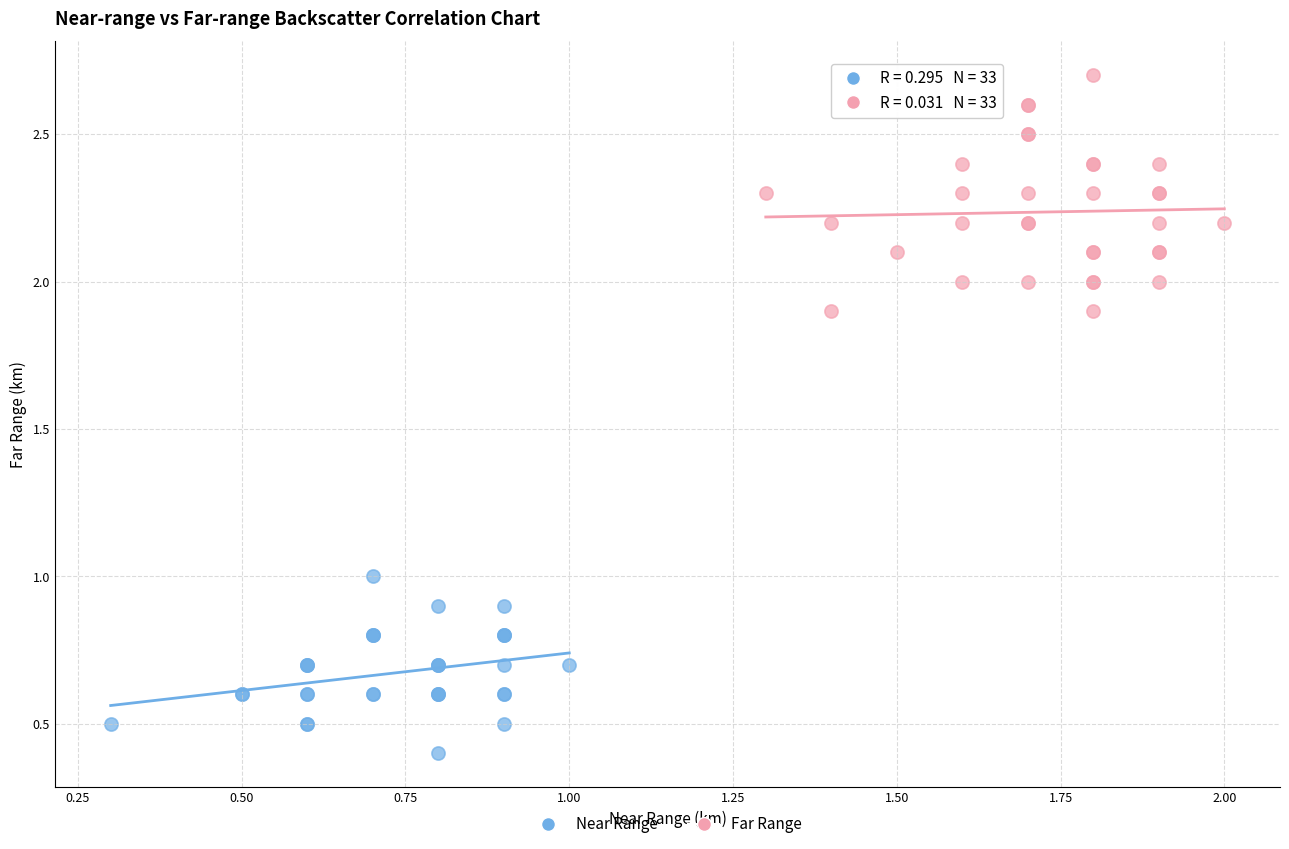

Which series reaches the maximum Y coordinate?

Far Range